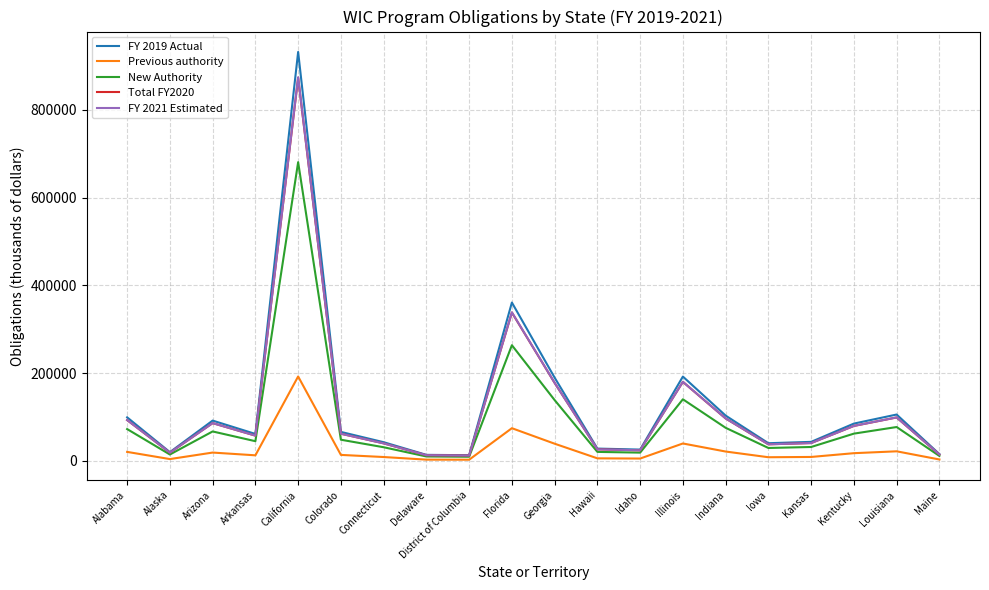

How many lines are shown in the chart?

5